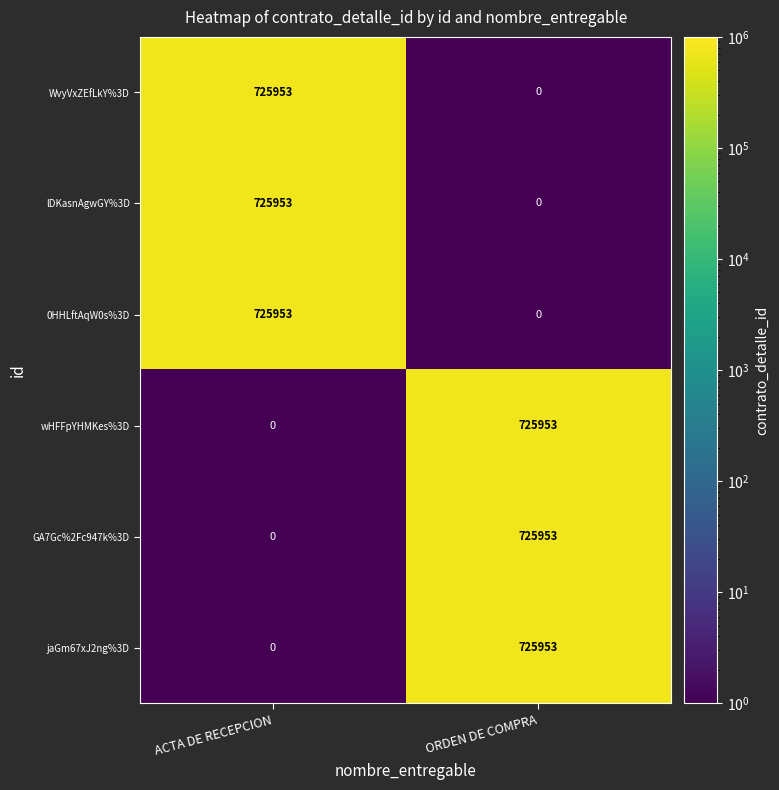

What is the difference between the wHFFpYHMKes%3D values at ORDEN DE COMPRA and ACTA DE RECEPCION?

725953